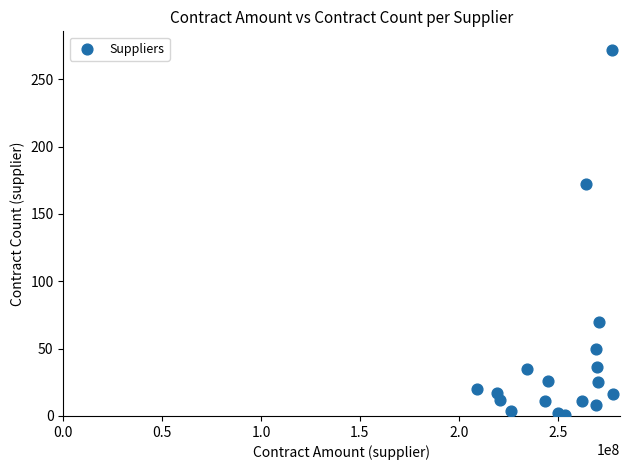

What Y value in the scatter plot is closest to 136?

172